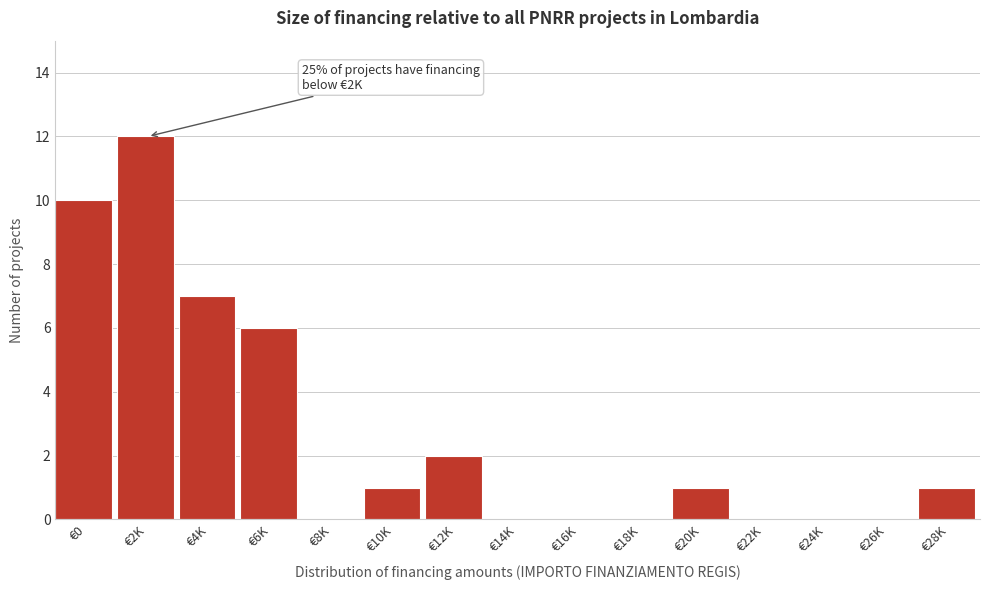

Reading left to right, list all the values displayed in this chart.

€0=10	€2K=12	€4K=7	€6K=6	€8K=0	€10K=1	€12K=2	€14K=0	€16K=0	€18K=0	€20K=1	€22K=0	€24K=0	€26K=0	€28K=1